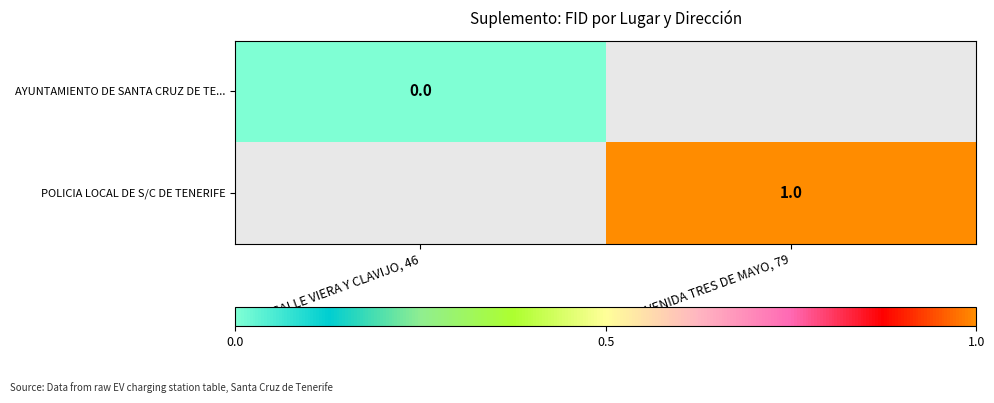

Is the value of AYUNTAMIENTO DE SANTA CRUZ DE TE... at CALLE VIERA Y CLAVIJO, 46 greater than the value of POLICIA LOCAL DE S/C DE TENERIFE at AVENIDA TRES DE MAYO, 79?

No